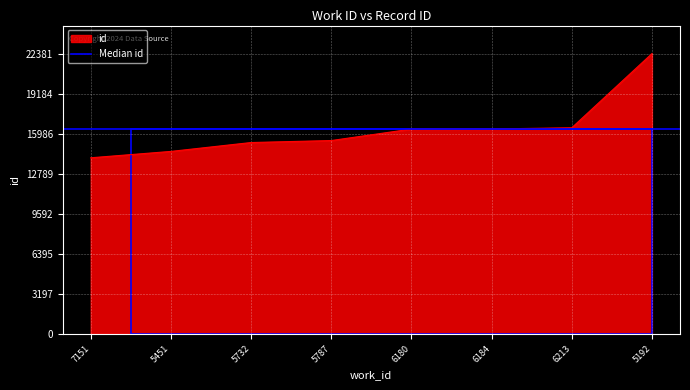

How many lines are shown in the chart?

1